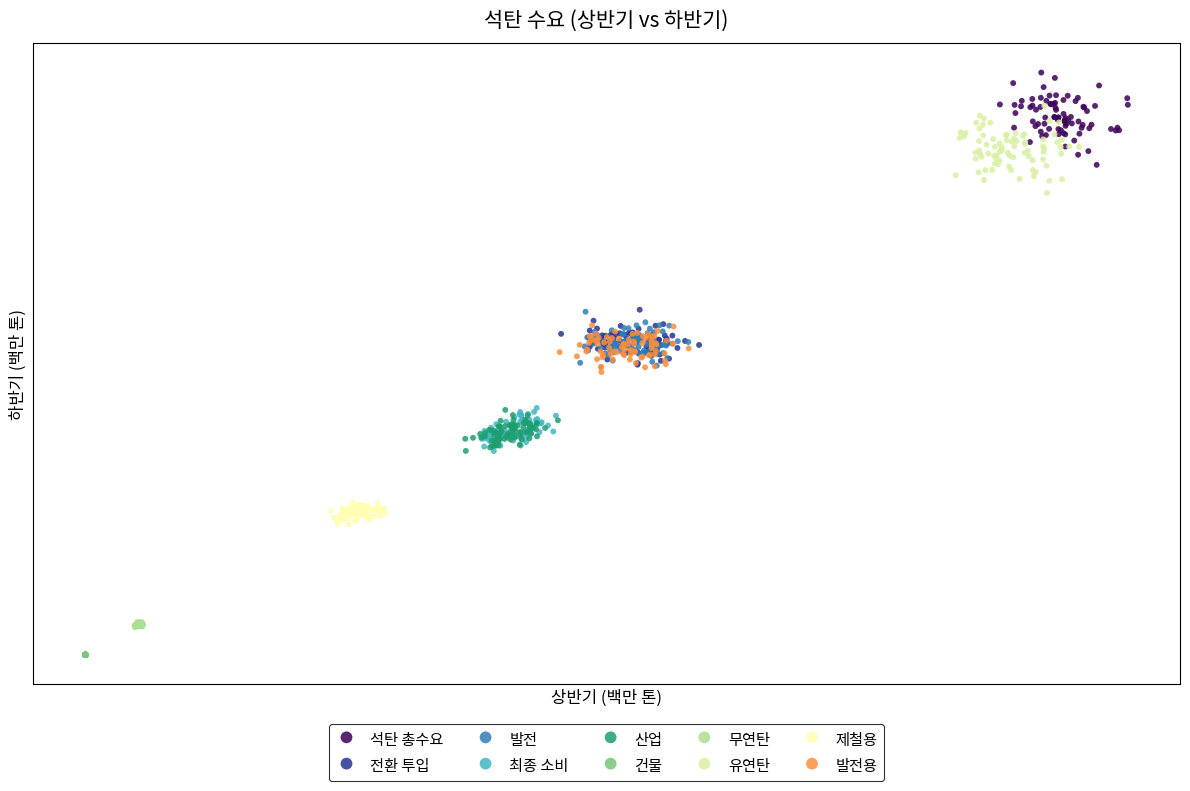

What are all the series names shown in the legend?

석탄 총수요, 전환 투입, 발전, 최종 소비, 산업, 건물, 무연탄, 유연탄, 제철용, 발전용